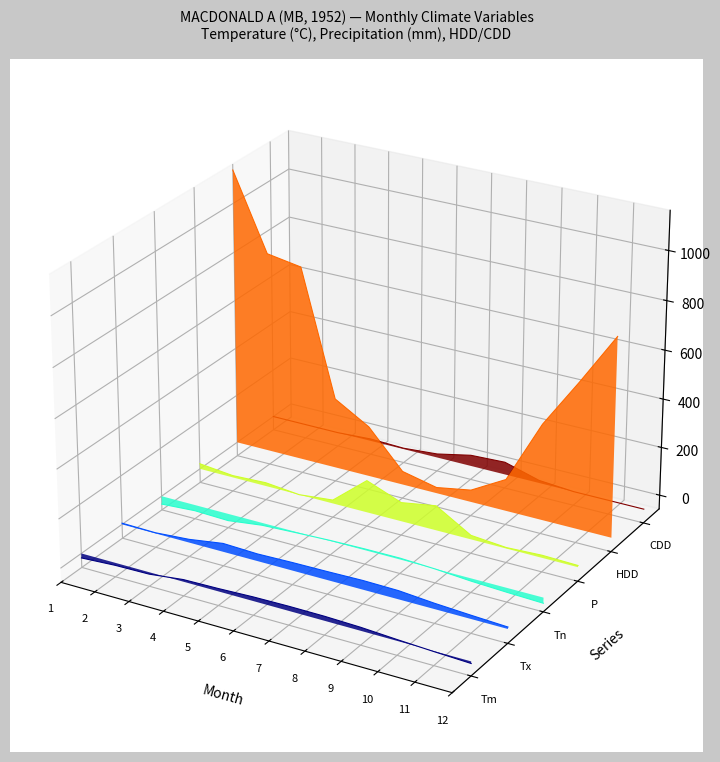

Does the chart display data point markers on the line(s)?

No